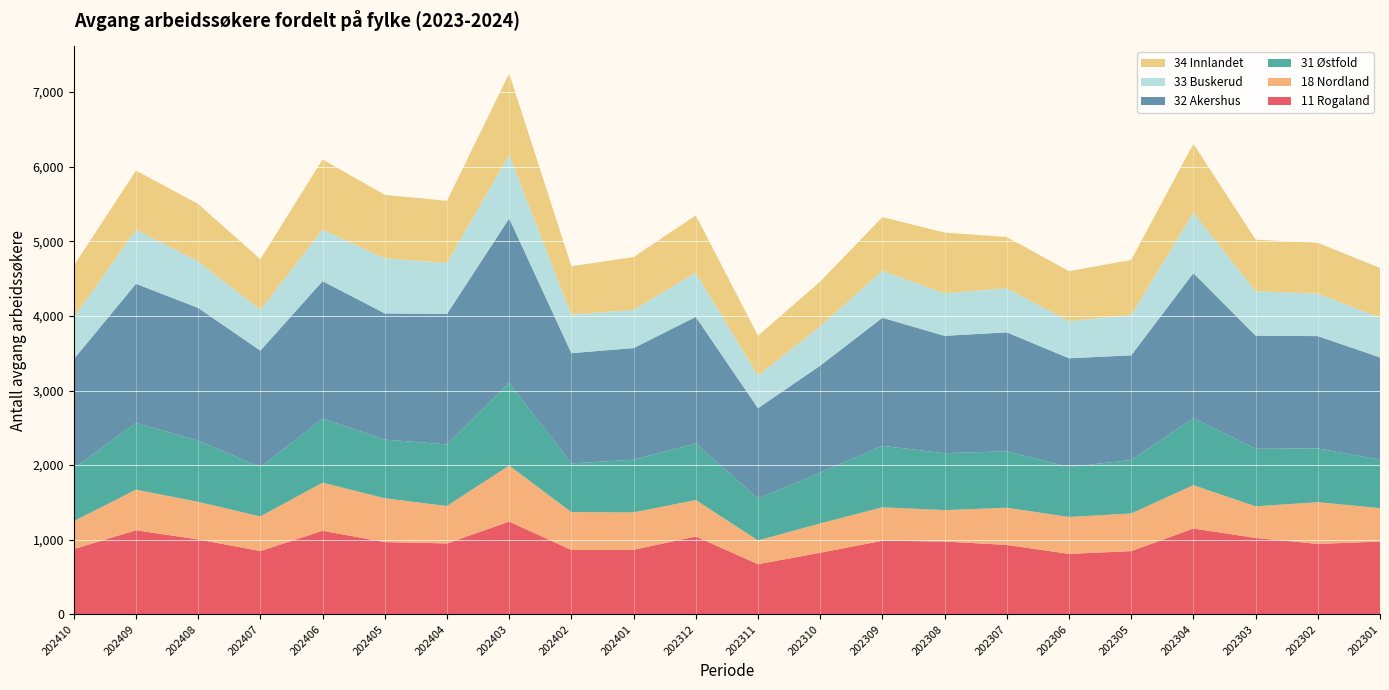

Reading left to right, list all the values displayed in this chart.

11 Rogaland: 875	1127	1004	848	1120	969	950	1243	862	865	1043	672	825	986	976	930	810	847	1150	1024	944	975
18 Nordland: 374	544	504	464	645	587	502	751	508	501	489	318	393	449	421	499	495	505	581	424	559	448
31 Østfold: 709	894	821	661	859	787	825	1108	654	706	759	564	681	824	763	757	670	717	900	771	721	651
32 Akershus: 1462	1866	1778	1562	1842	1691	1750	2205	1477	1497	1696	1209	1434	1716	1573	1594	1457	1403	1943	1517	1505	1370
33 Buskerud: 560	725	624	546	690	740	685	852	517	513	593	437	528	631	571	591	497	539	812	596	570	533
34 Innlandet: 692	793	770	680	942	849	832	1091	648	707	768	535	599	719	813	687	671	739	922	691	681	666